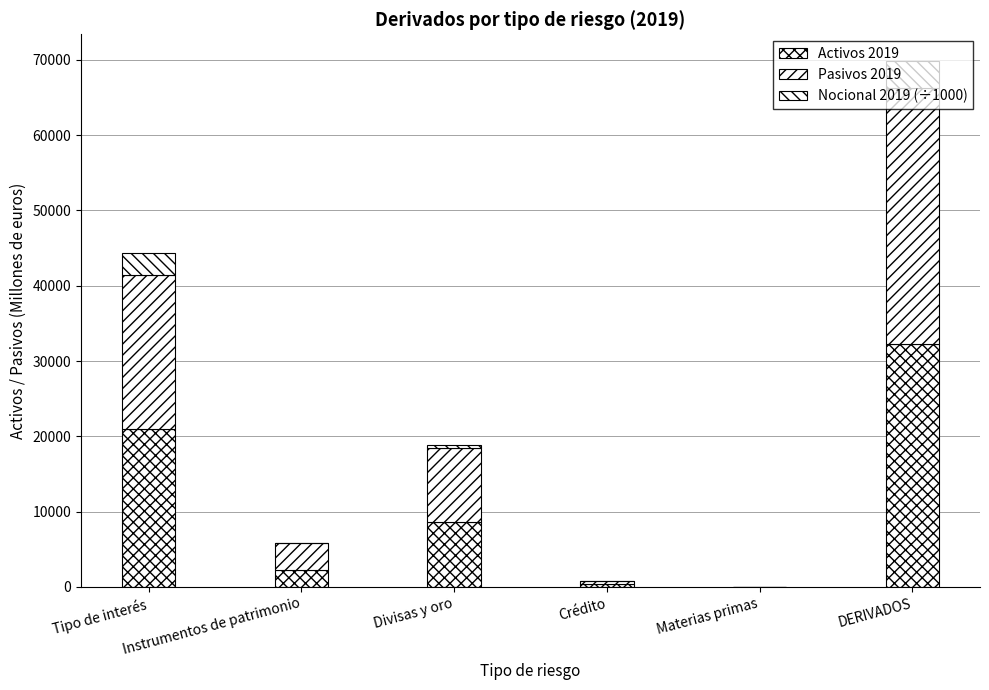

Are the bars horizontal?

No